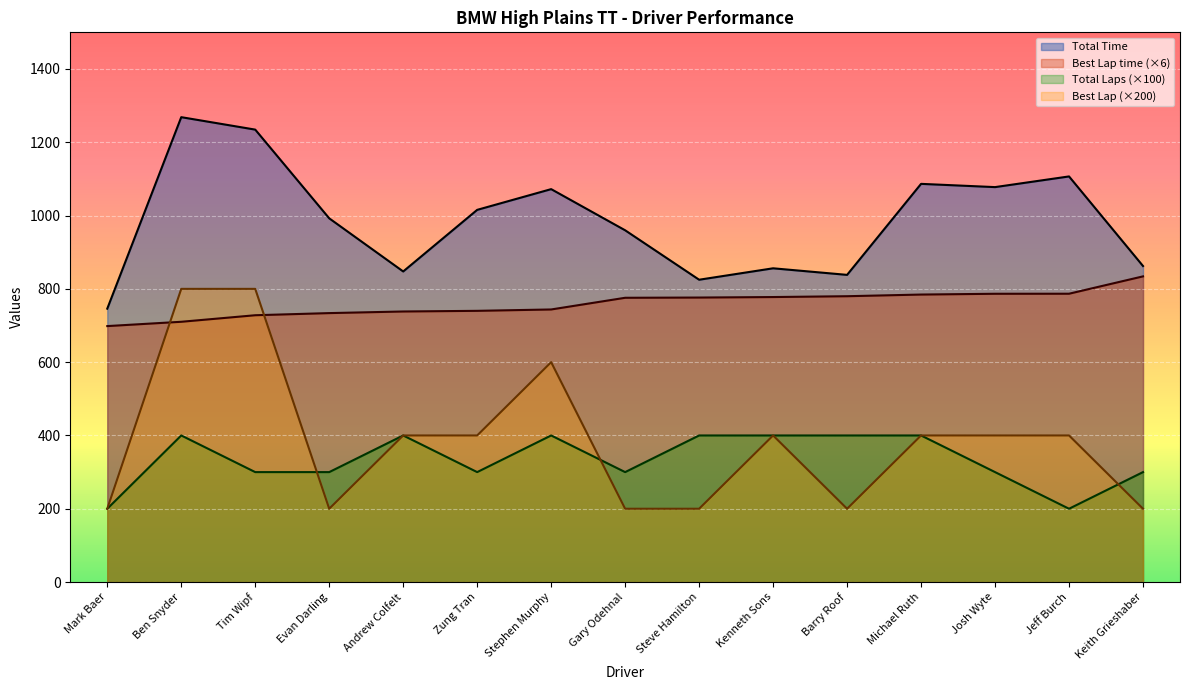

Which series changed the most between Andrew Colfelt and Barry Roof?

Best Lap (×200)